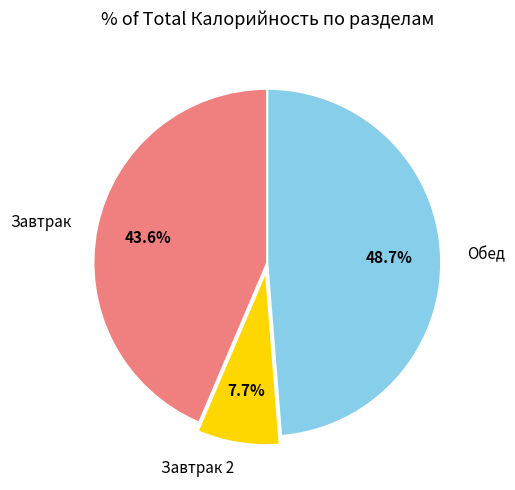

To the nearest percent, what is the average slice percentage?

33%